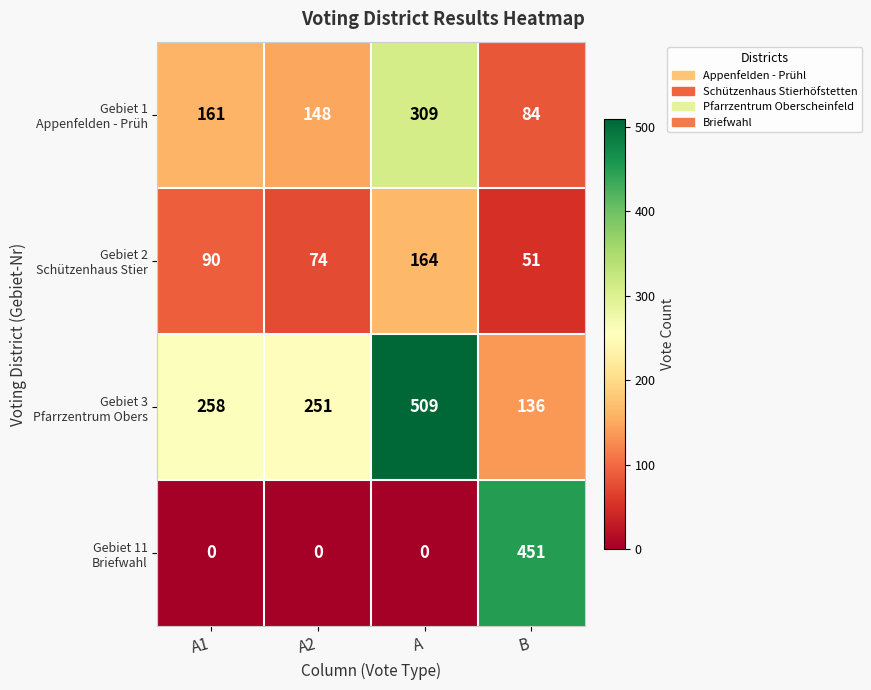

Count the number of categories in the chart.

4